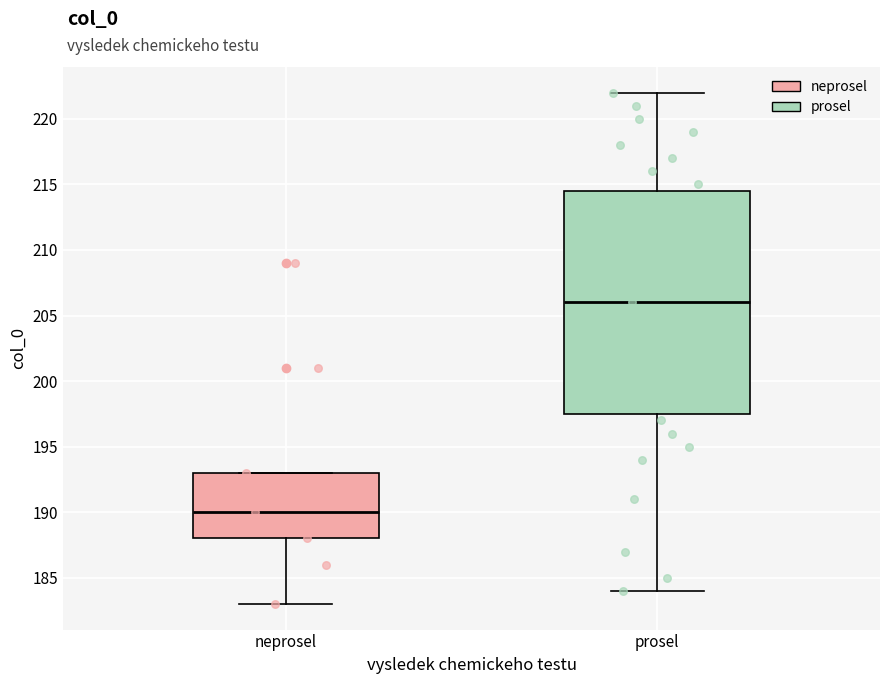

Reading left to right, read every box against the y-axis: the position of its median line, the range the box covers, and the ends of its whiskers. The values are not printed on the chart, so give them approximately, as read against the axis.

neprosel: median 190.0, box 188.0 to 193.0, whiskers 183.0 to 193.0
prosel: median 206.0, box 197.5 to 214.5, whiskers 184.0 to 222.0